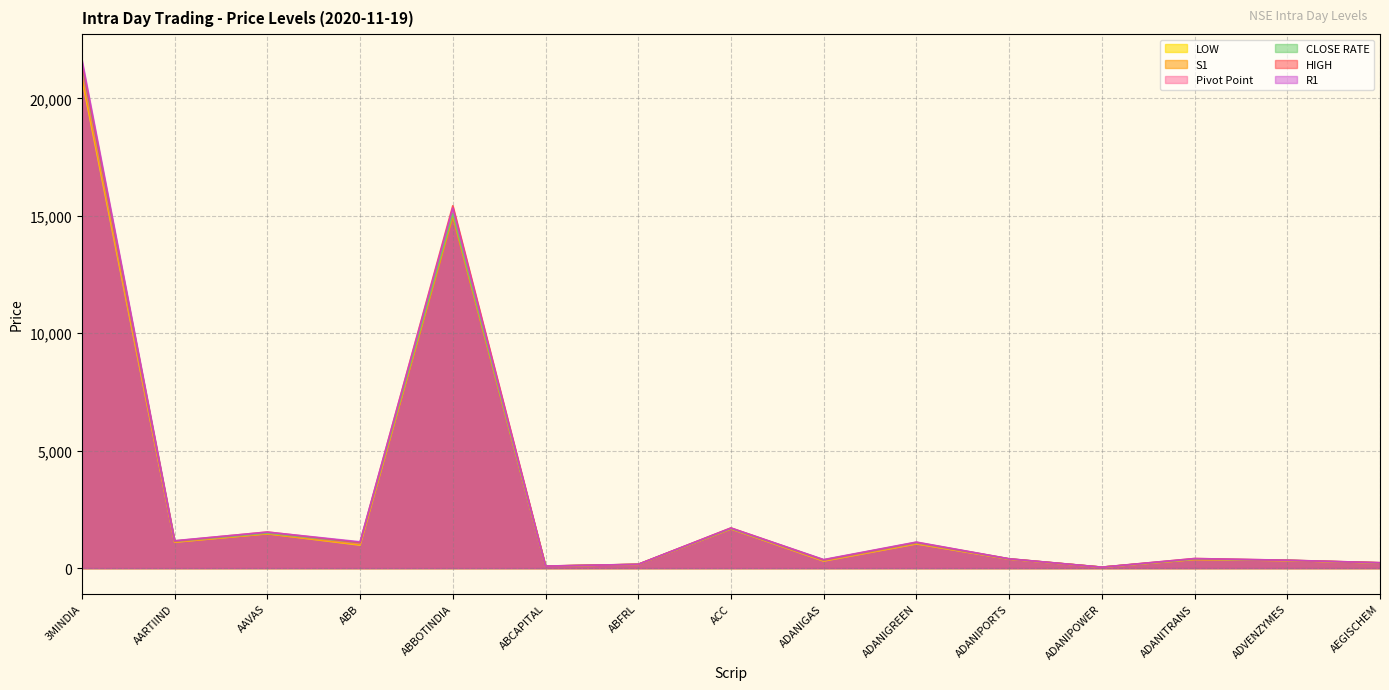

Which series has the largest total across all categories?

R1